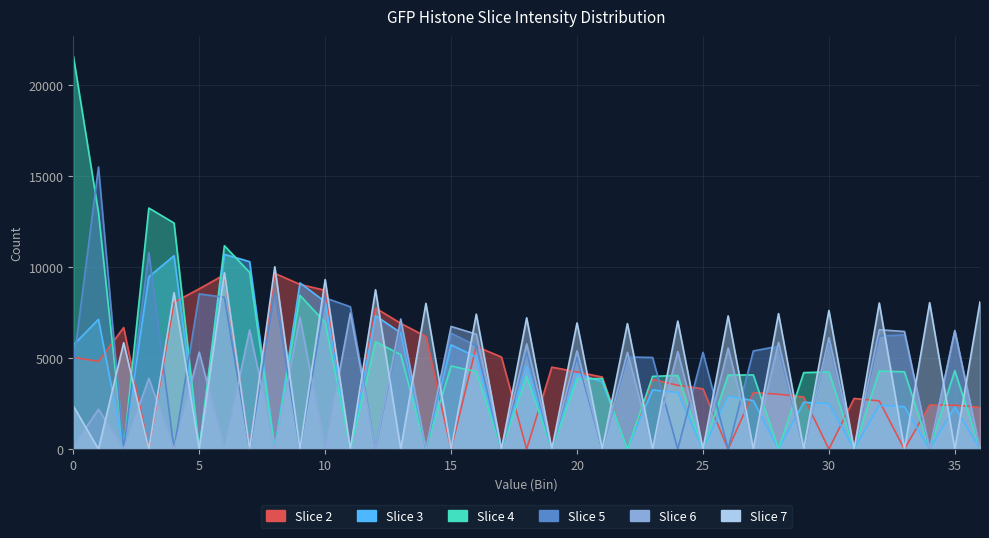

In Slice 4, how many points are higher than both neighbors (excluding endpoints)?

12